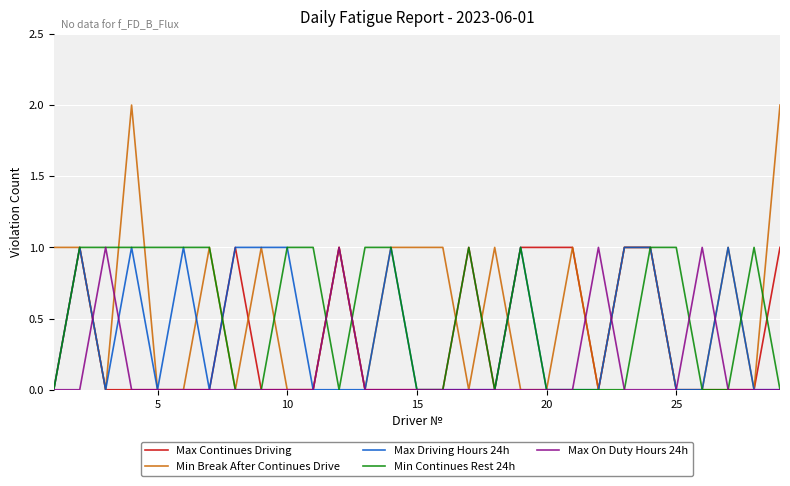

Is this an area chart (filled region under the line)?

No